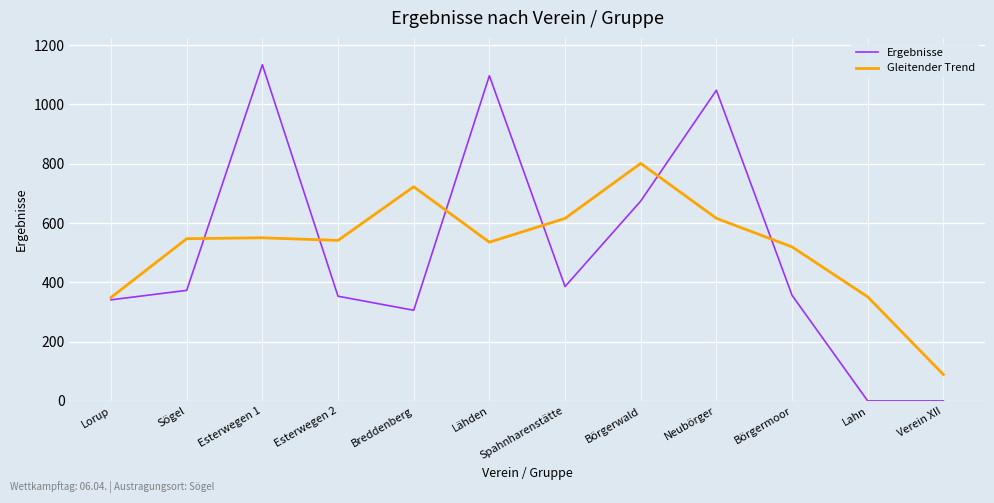

What is the maximum value shown in the chart?

1133.7